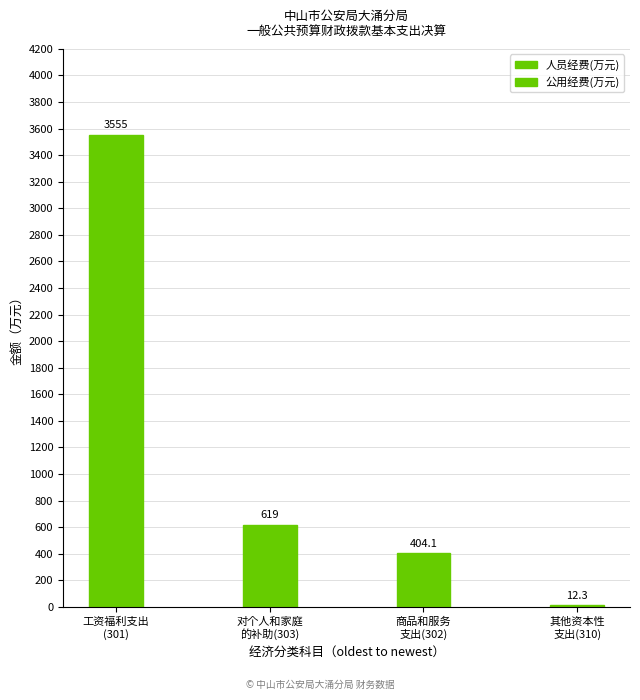

At which label is 公用经费(万元) closest to 208?

其他资本性 支出(310)